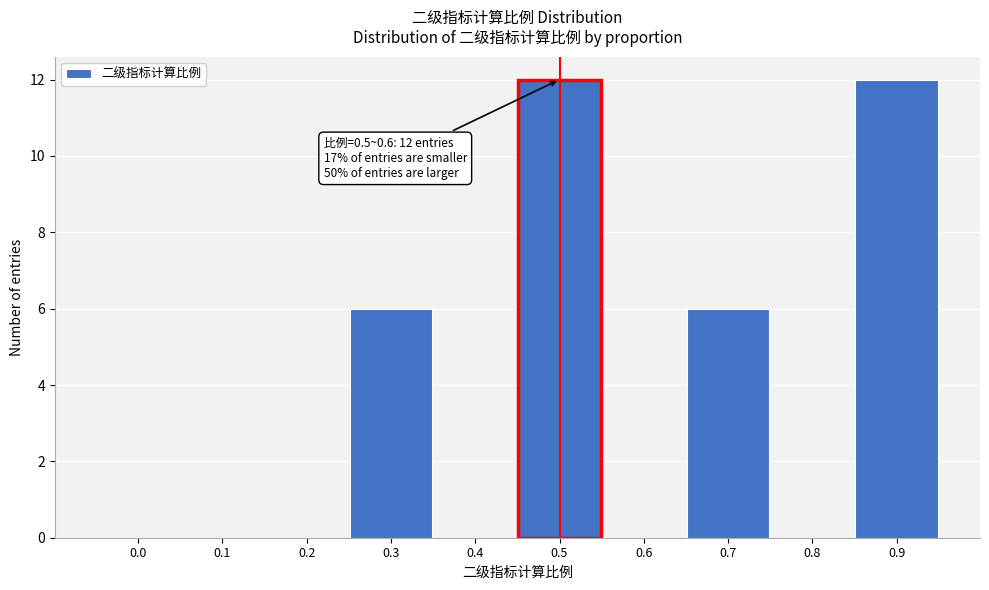

Reading right to left, extract all data points from this chart.

0.9=12	0.8=0	0.7=6	0.6=0	0.5=12	0.4=0	0.3=6	0.2=0	0.1=0	0.0=0